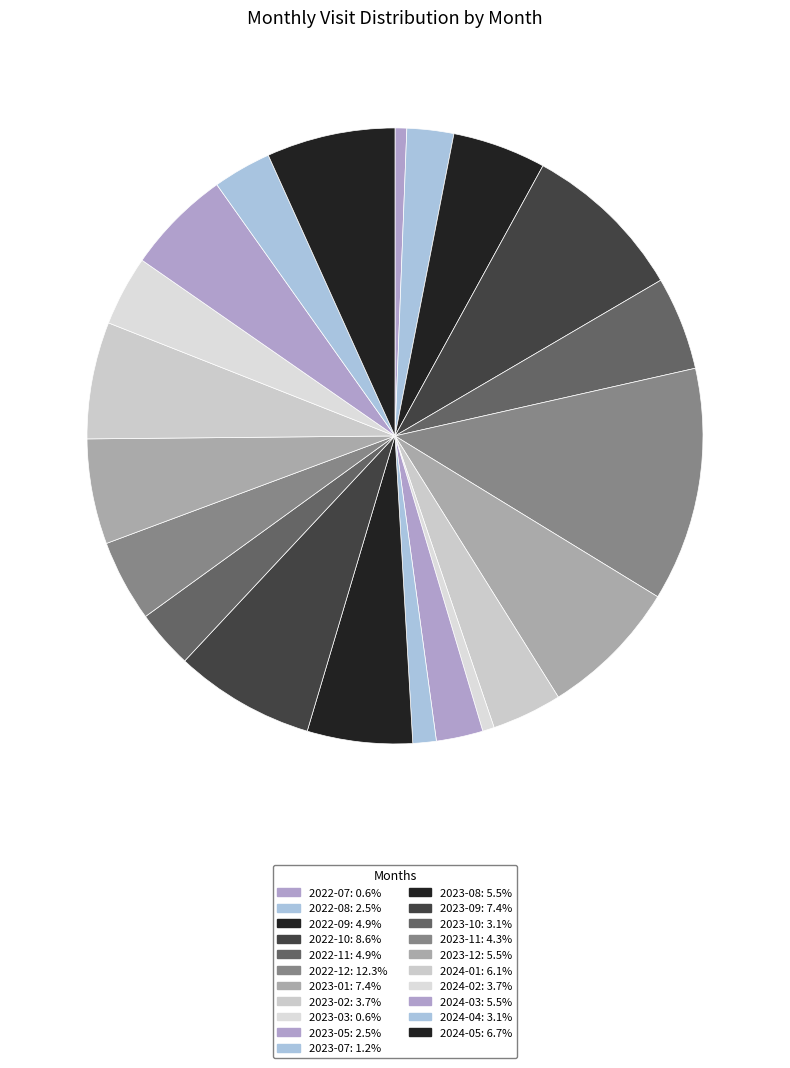

To the nearest percent, what is the difference between the largest and smallest slice percentages?

12%